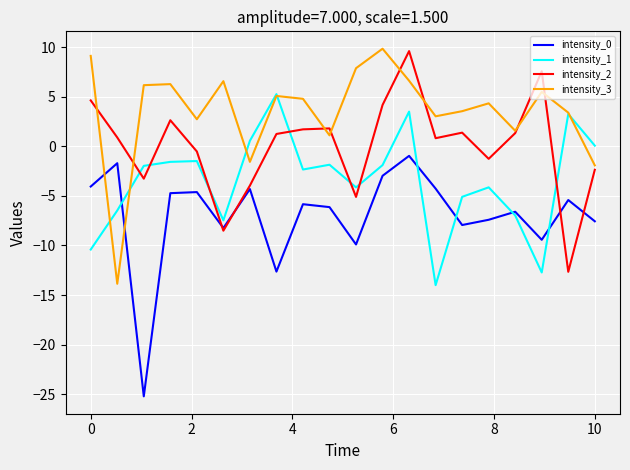

Which series has the largest total across all categories?

intensity_3